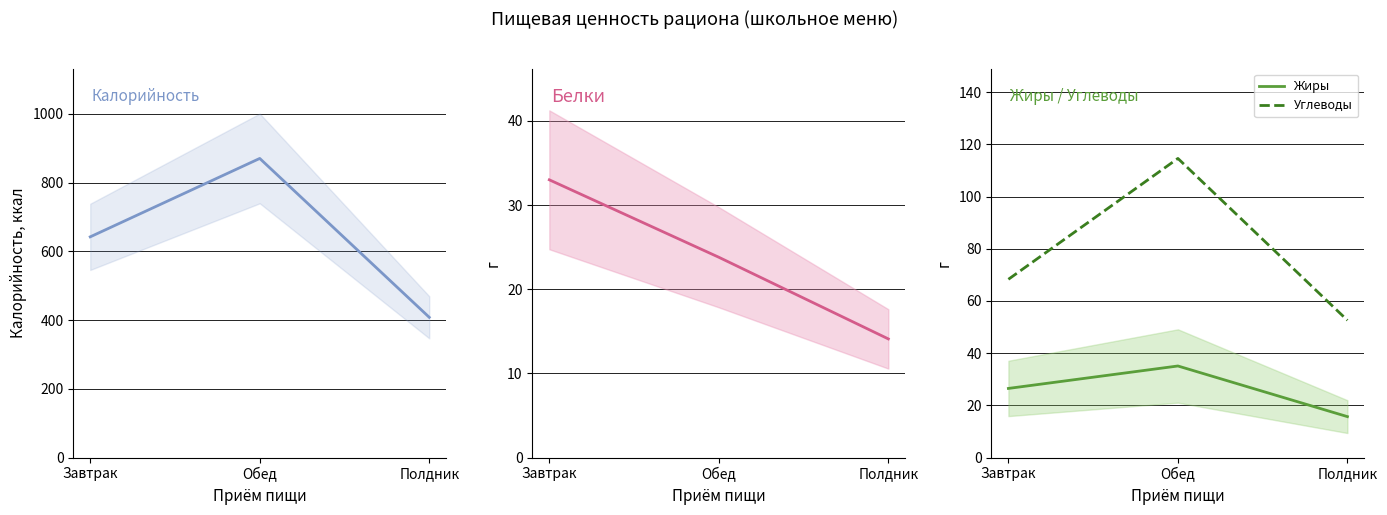

What is the sum of all Калорийность values?

1920.0